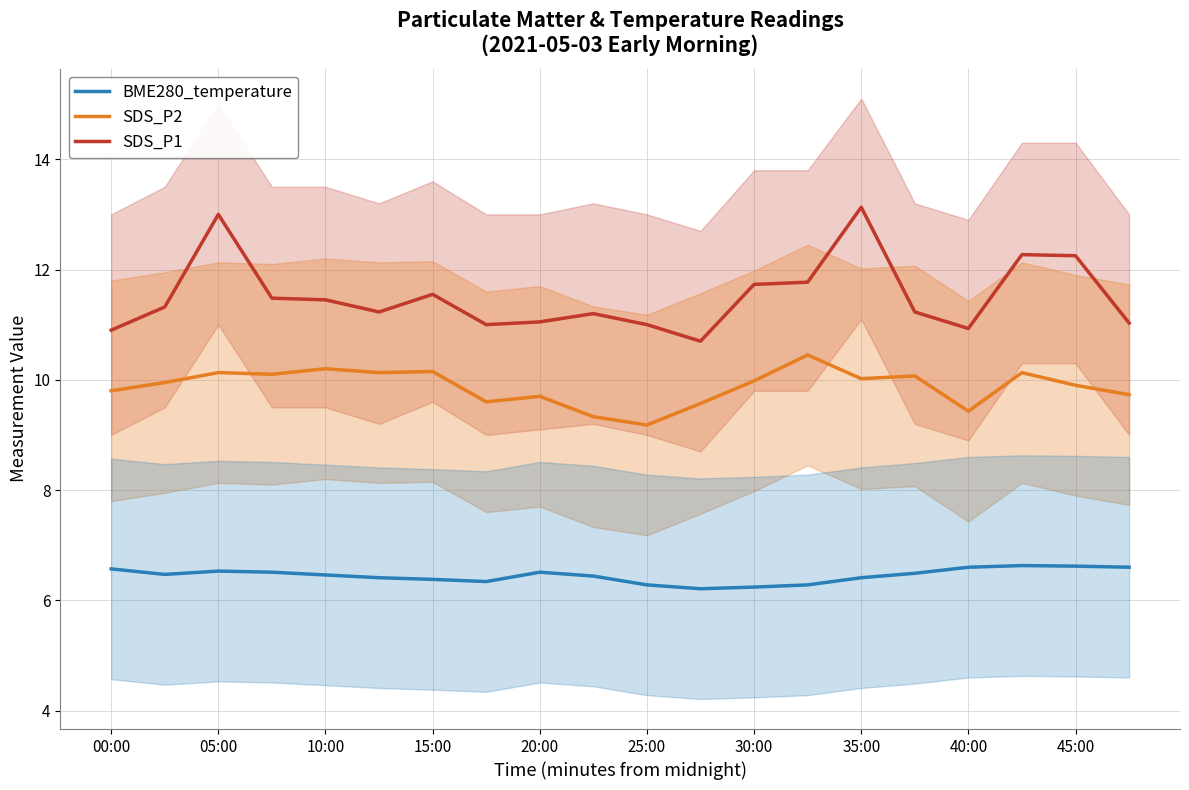

The SDS_P1 series shows 10.9 at 00:00. True or false?

True